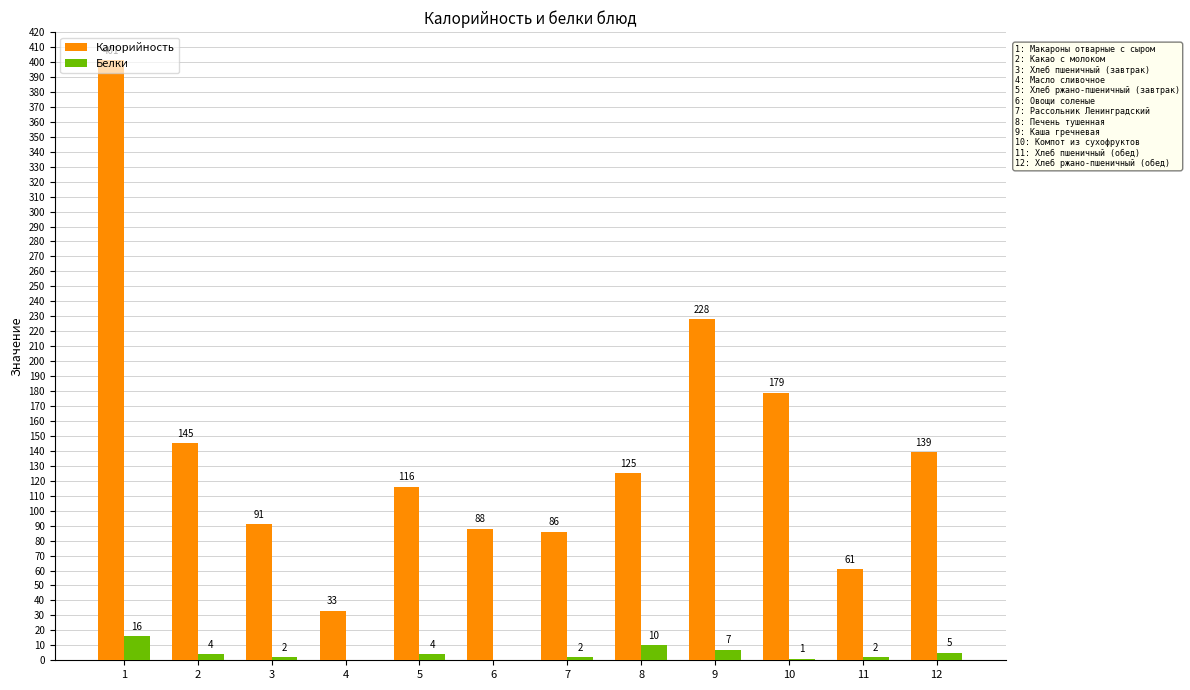

Which series changed the most between 4 and 5?

Калорийность